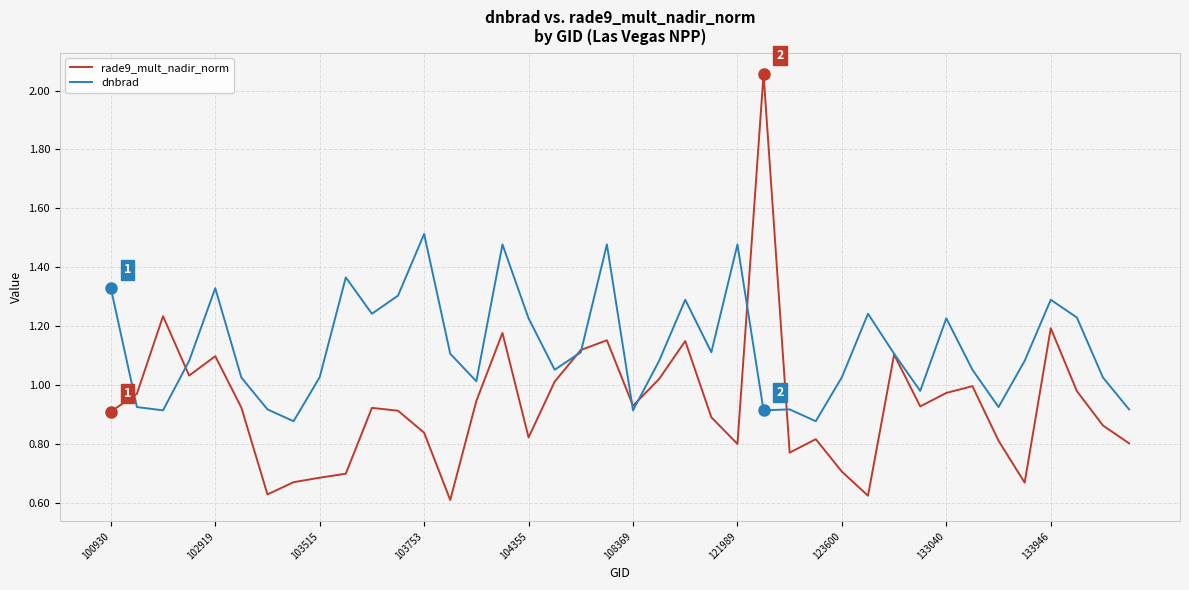

Does the chart display data point markers on the line(s)?

No